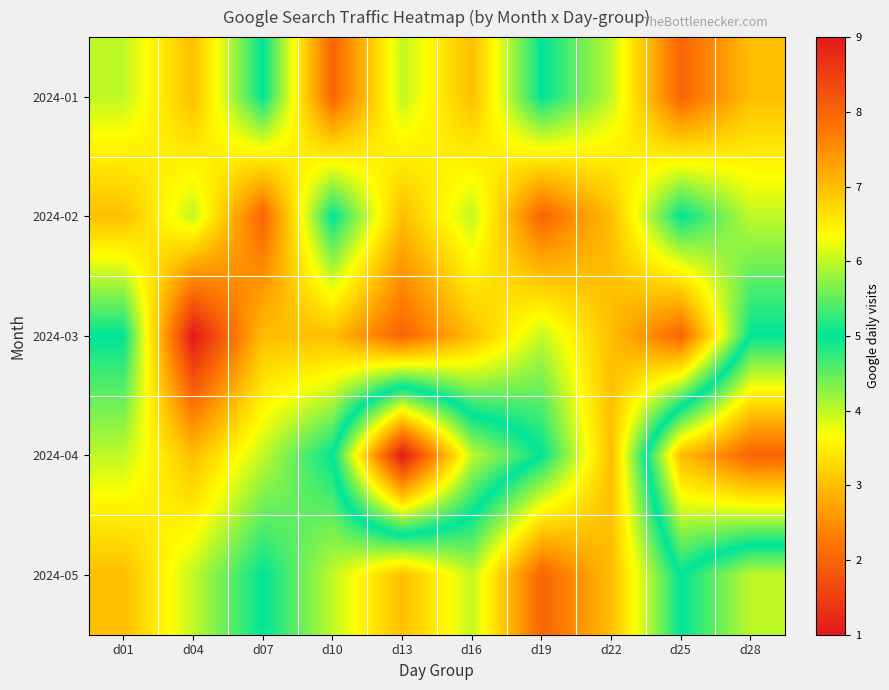

Reading left to right, list all the values displayed in this chart.

2024-01: d01=4	d04=3	d07=5	d10=2	d13=4	d16=3	d19=5	d22=4	d25=2	d28=3
2024-02: d01=3	d04=4	d07=2	d10=5	d13=3	d16=4	d19=2	d22=3	d25=5	d28=4
2024-03: d01=5	d04=1	d07=3	d10=3	d13=2	d16=3	d19=4	d22=3	d25=2	d28=5
2024-04: d01=4	d04=3	d07=4	d10=5	d13=9	d16=6	d19=5	d22=3	d25=7	d28=8
2024-05: d01=3	d04=4	d07=5	d10=4	d13=3	d16=4	d19=2	d22=3	d25=5	d28=4